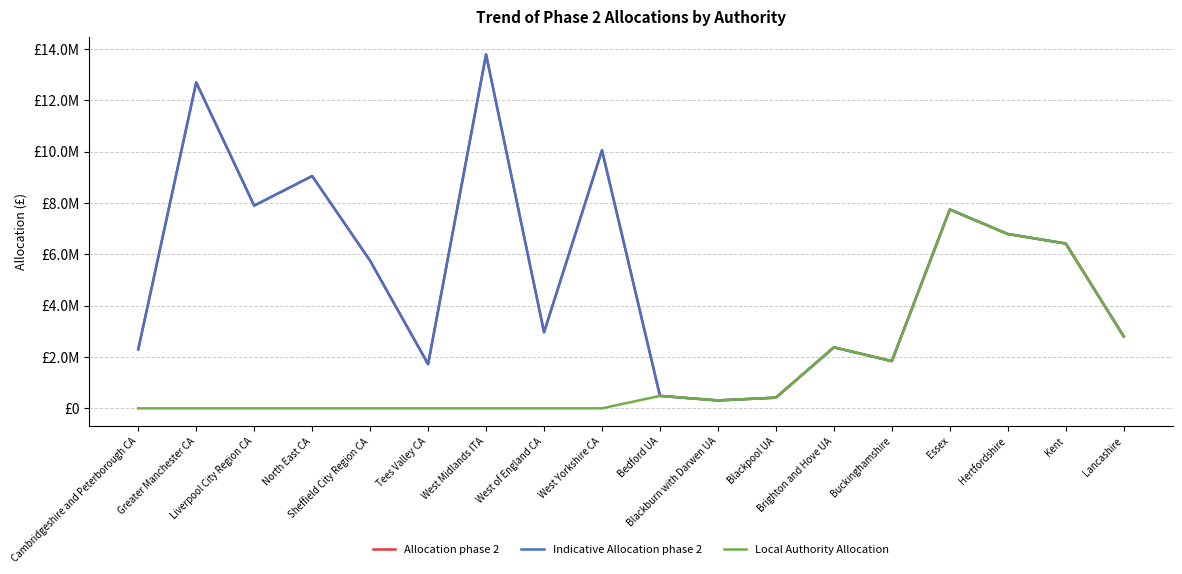

How many interior local valleys does the Indicative Allocation phase 2 series have?

5